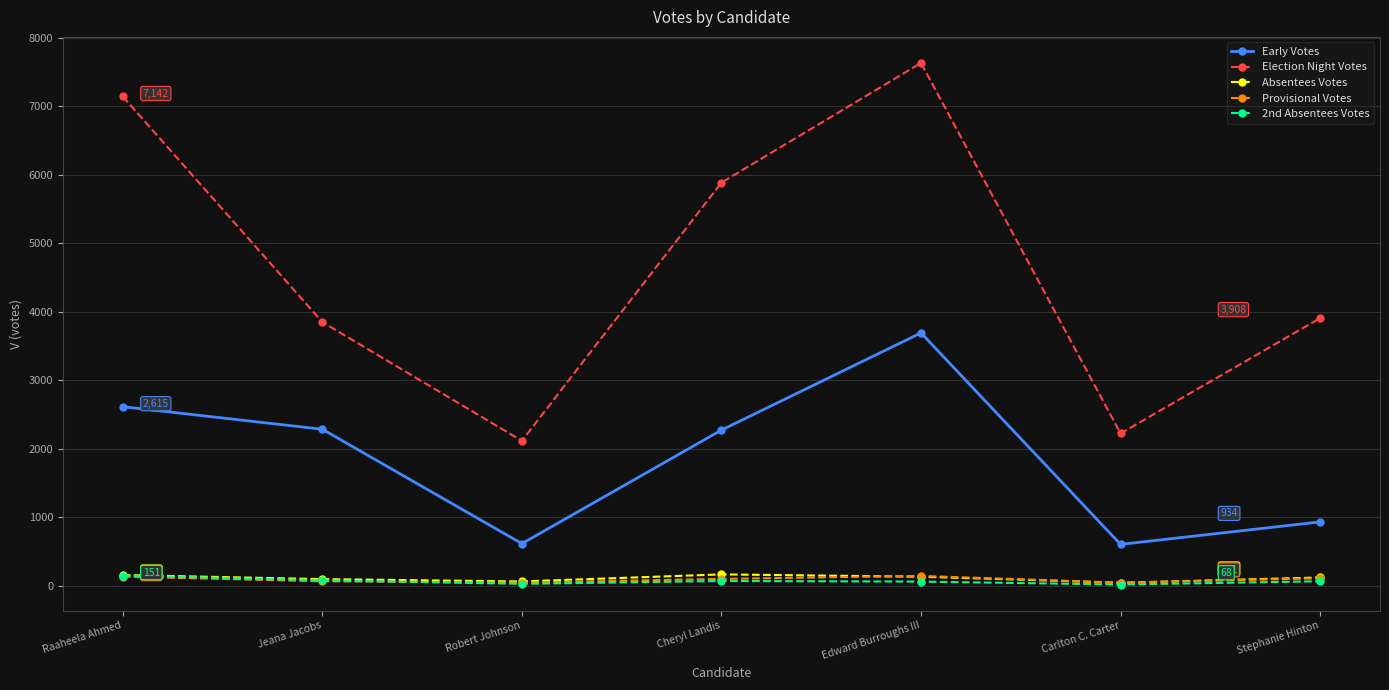

What is the total value across all series at Stephanie Hinton?

5144